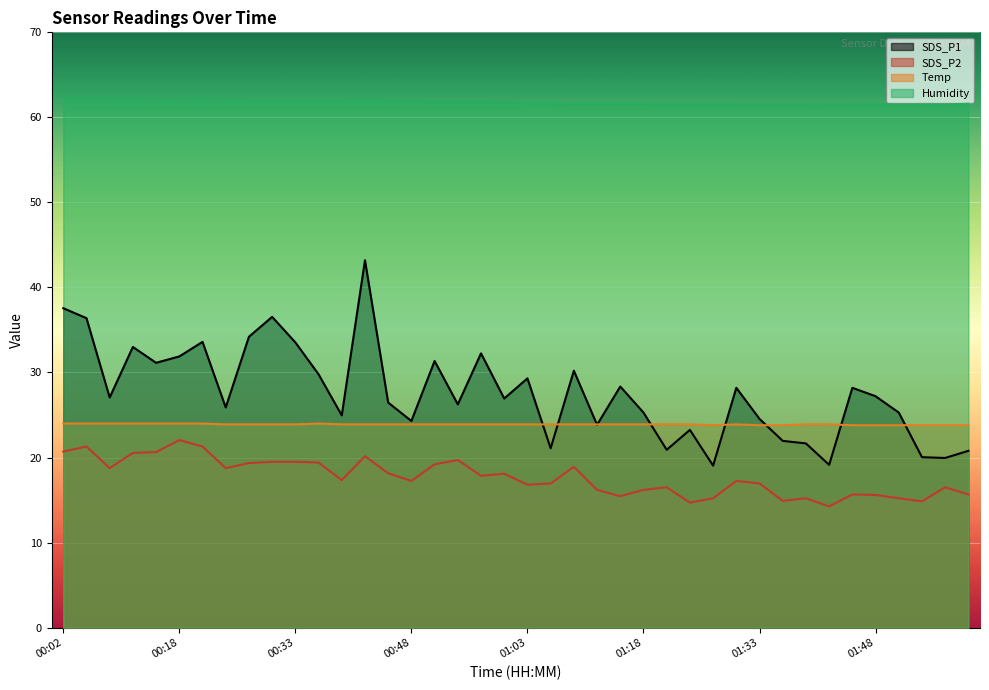

Where is the first local maximum for Temp?

00:36